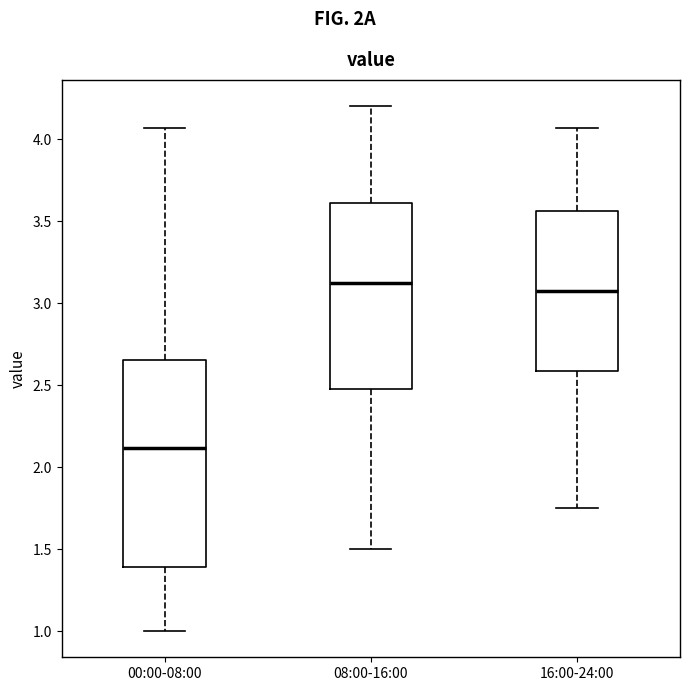

Which box is the tallest, from its lower edge to its upper edge?

00:00-08:00